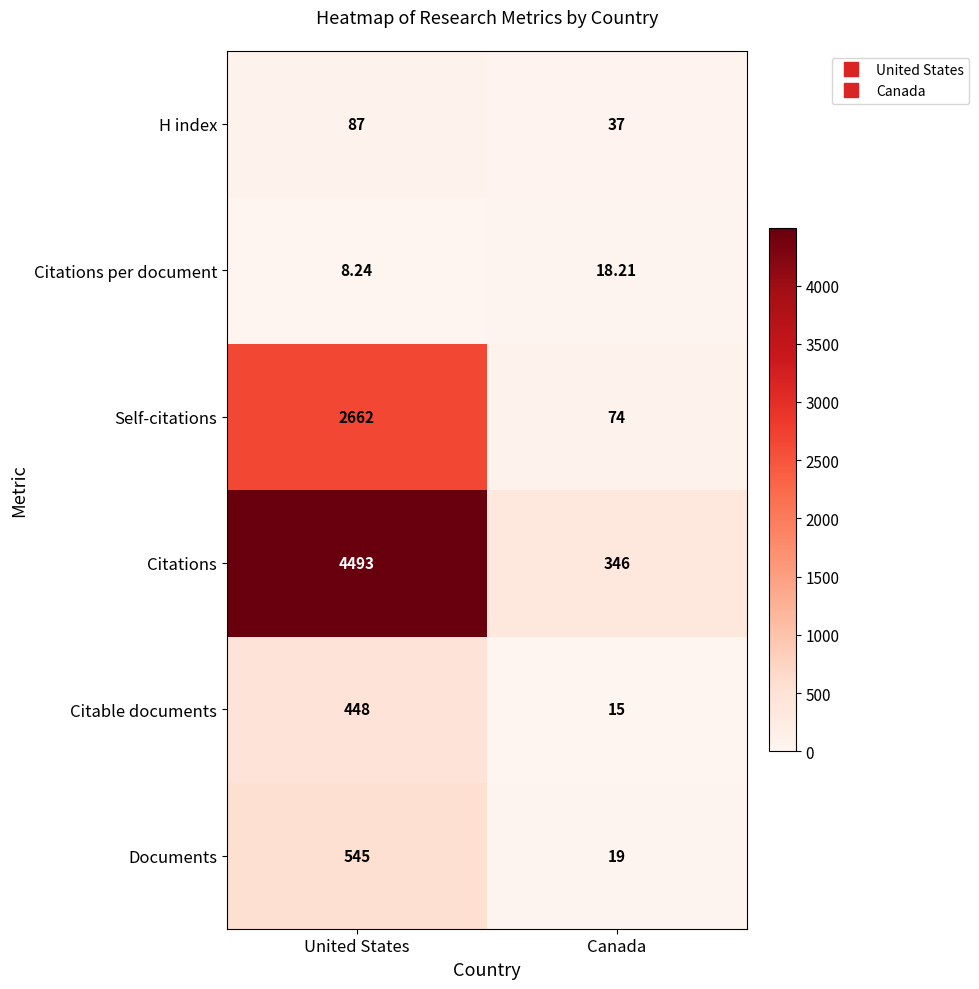

Rank the series at Canada from highest to lowest value.

Citations, Self-citations, H index, Documents, Citations per document, Citable documents